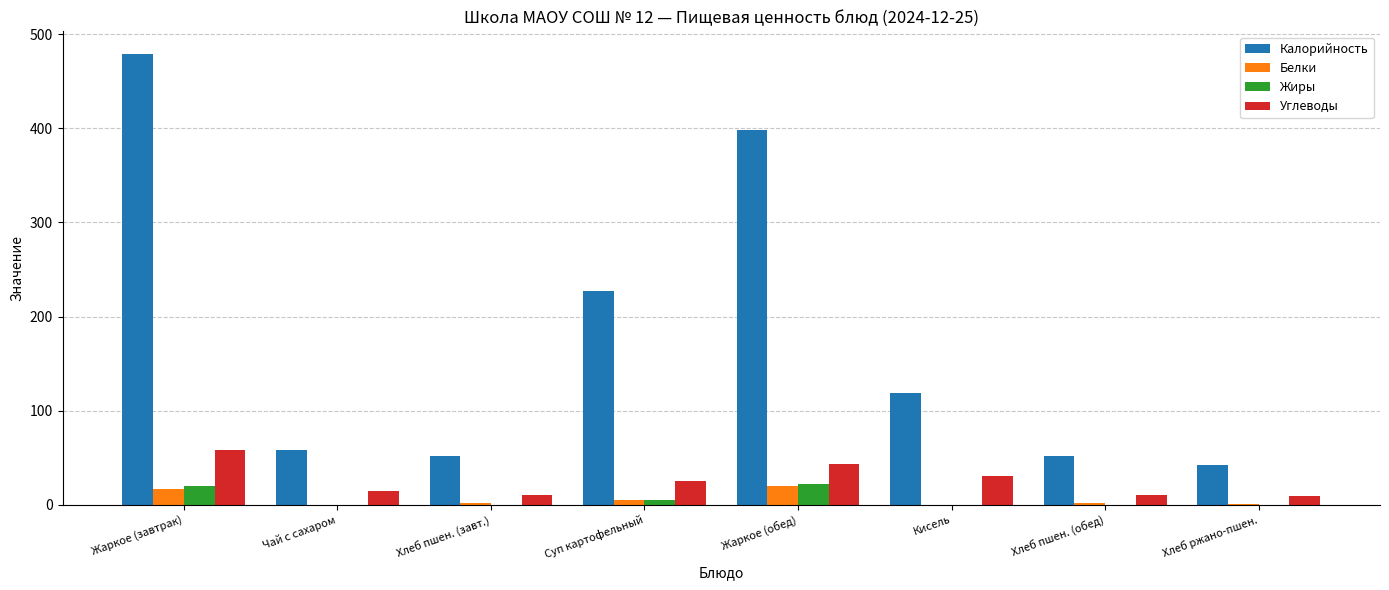

What is the sum of all Углеводы values?

201.9